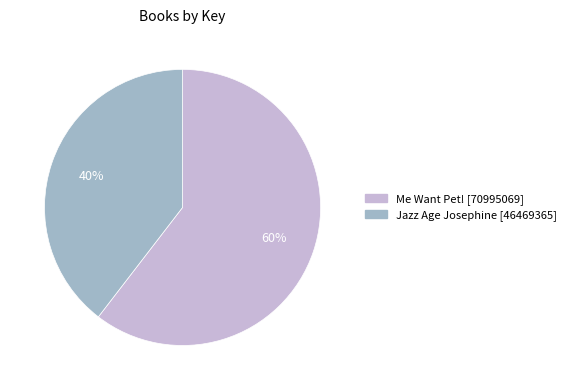

Which slice is the largest?

Me Want Pet!